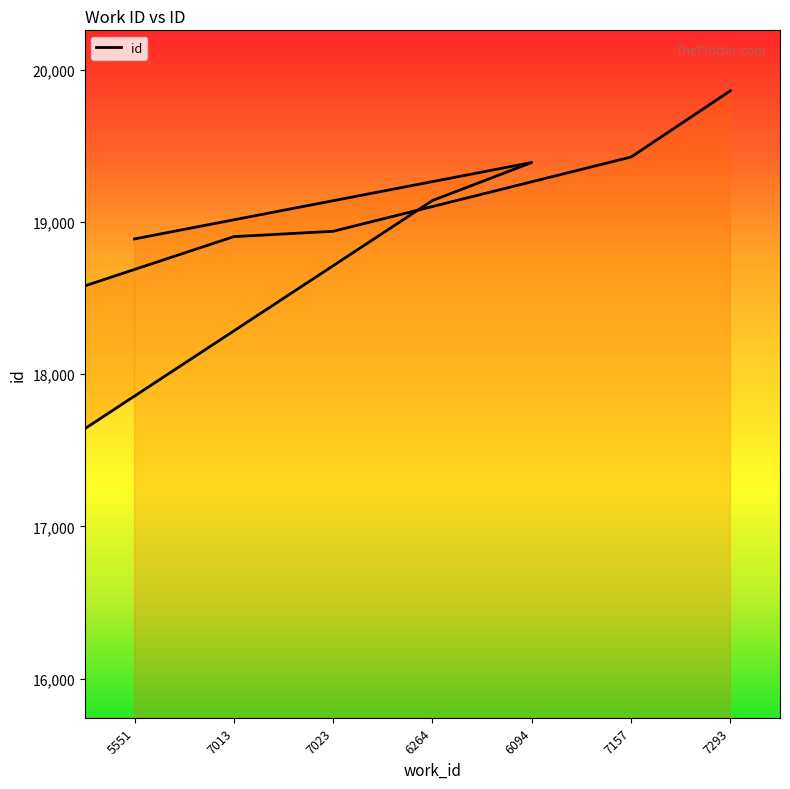

Approximately how many times larger is the value at 5551 compared to 7157?

1.0